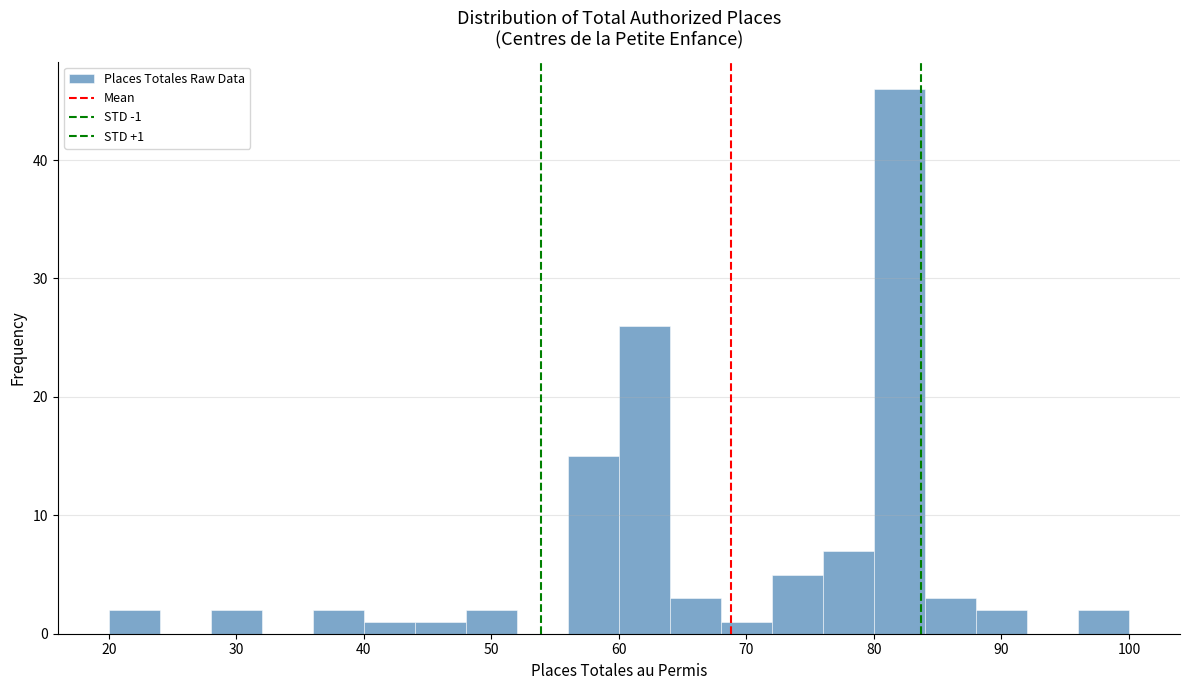

Which range on the x-axis has the tallest bar?

80 to 84